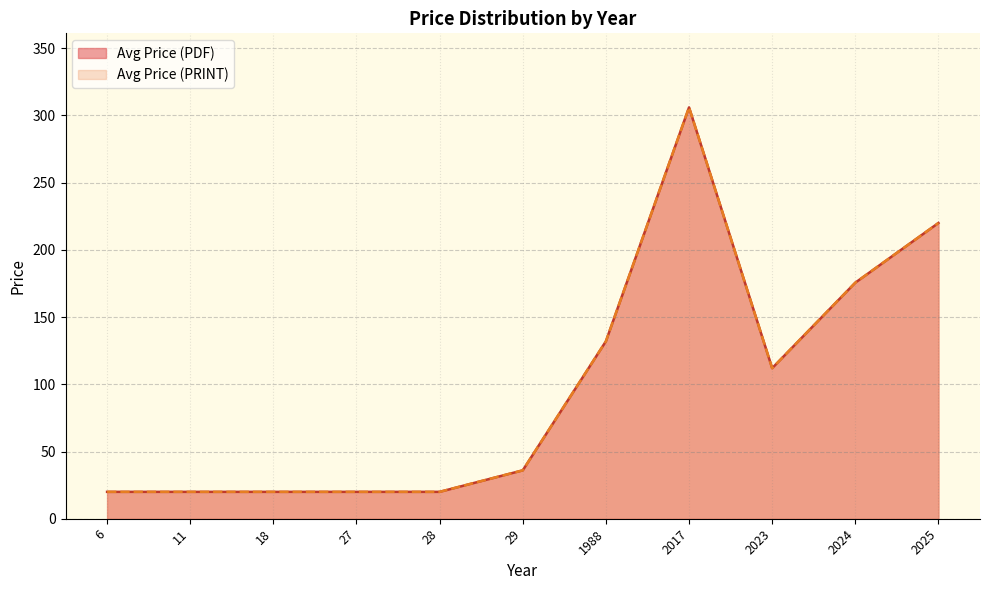

Does the chart display data point markers on the line(s)?

No